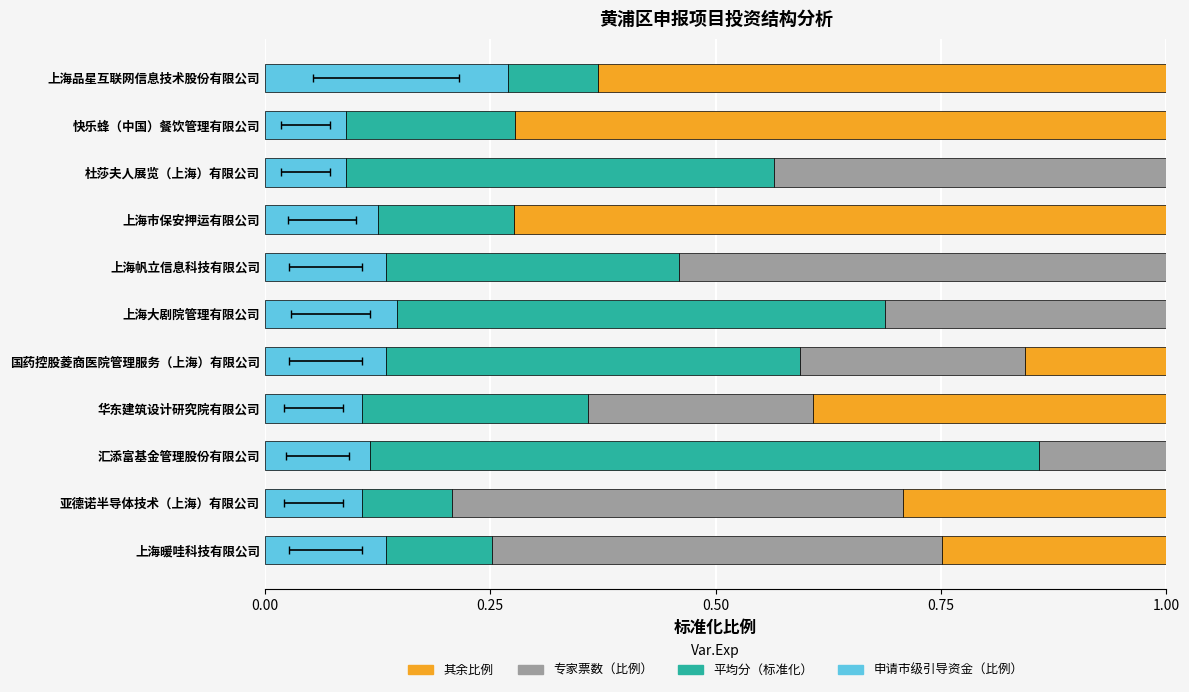

True or false: 申请市级引导资金（比例） has a value of 0.2 at 国药控股菱商医院管理服务（上海）有限公司.

False